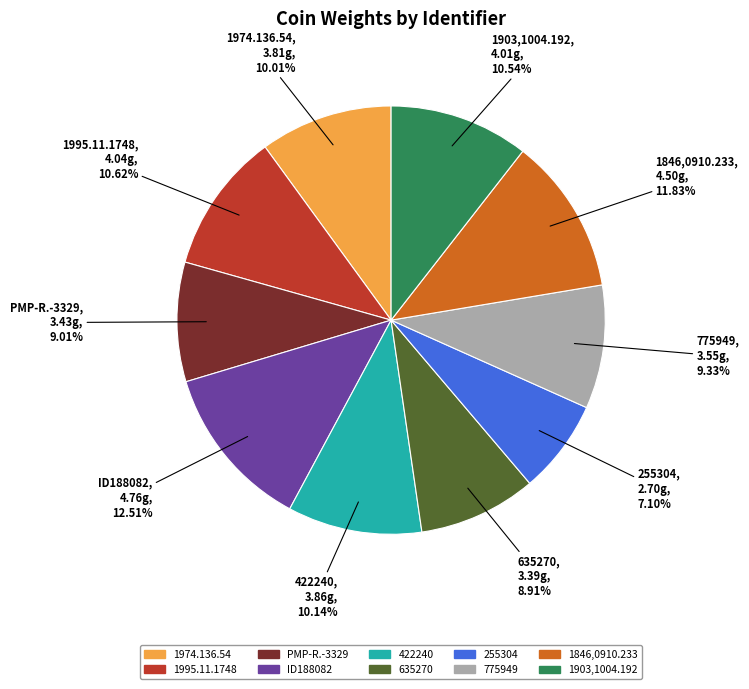

Between 1974.136.54 and 635270, which is larger?

1974.136.54